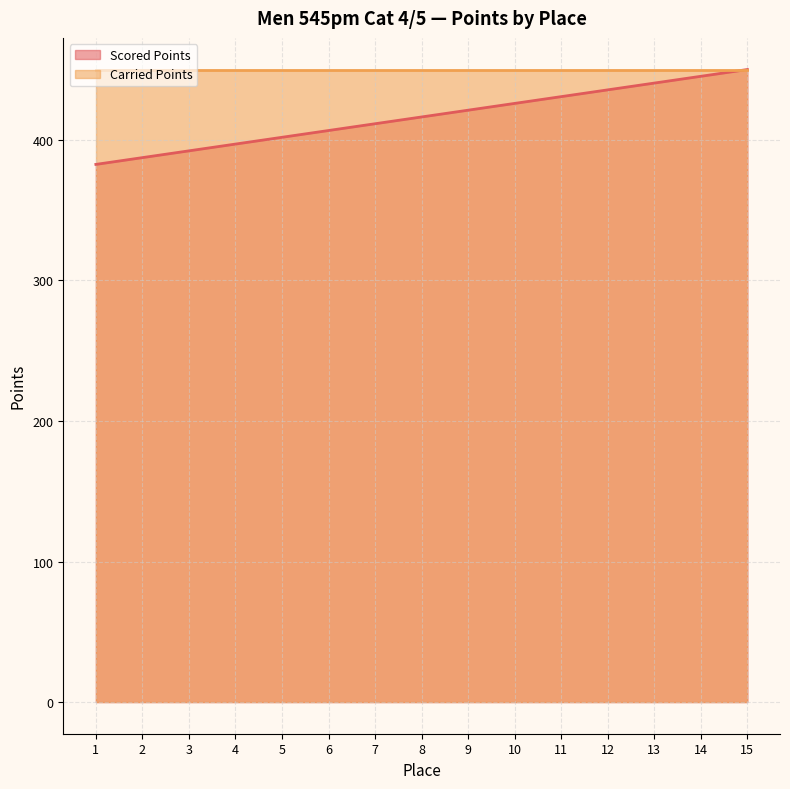

What is the value of the 10th point from the left?

425.9